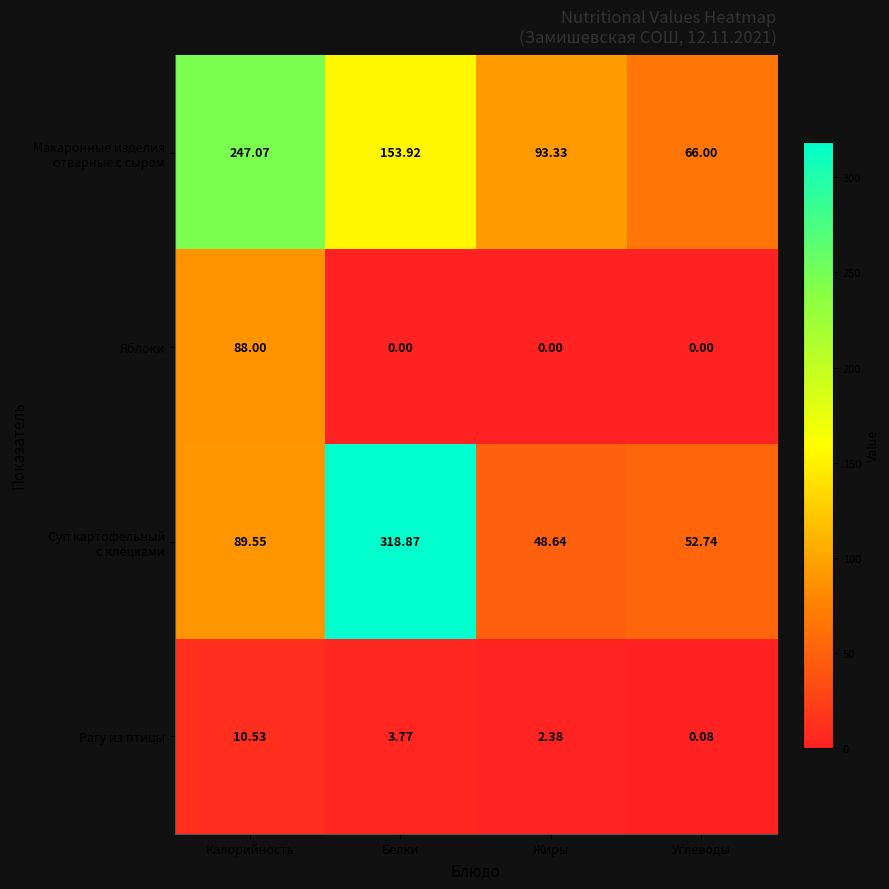

Which category has the lowest value in the Рагу из птицы series?

Углеводы